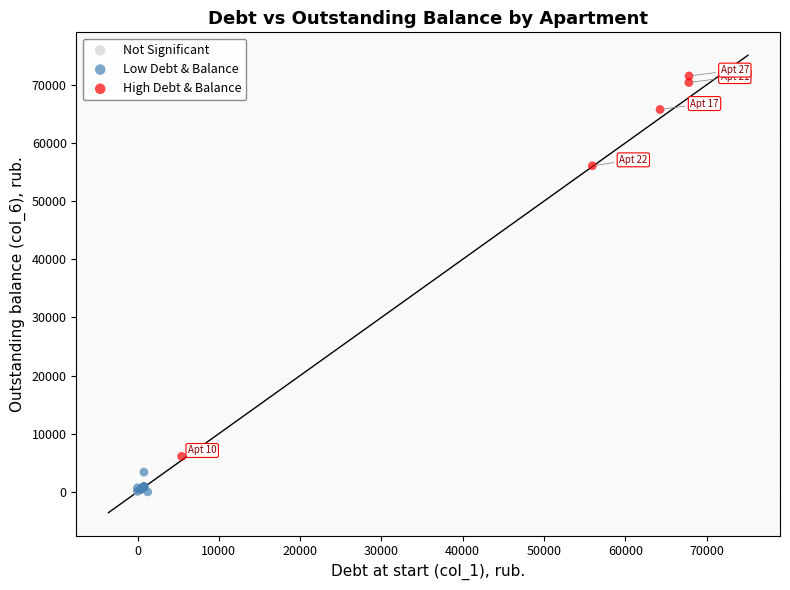

What are all the series names shown in the legend?

Not Significant, Low Debt & Balance, High Debt & Balance